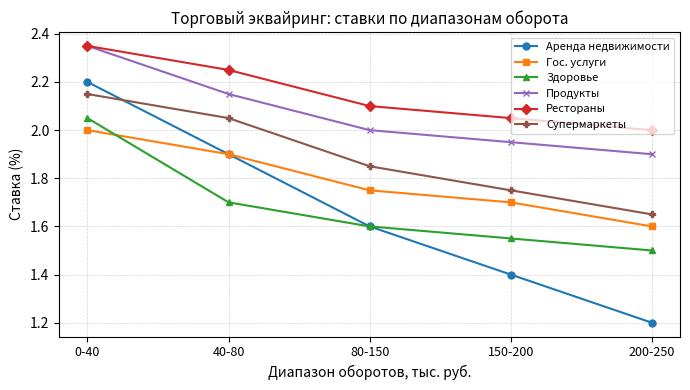

What are all the series names shown in the legend?

Аренда недвижимости, Гос. услуги, Здоровье, Продукты, Рестораны, Супермаркеты